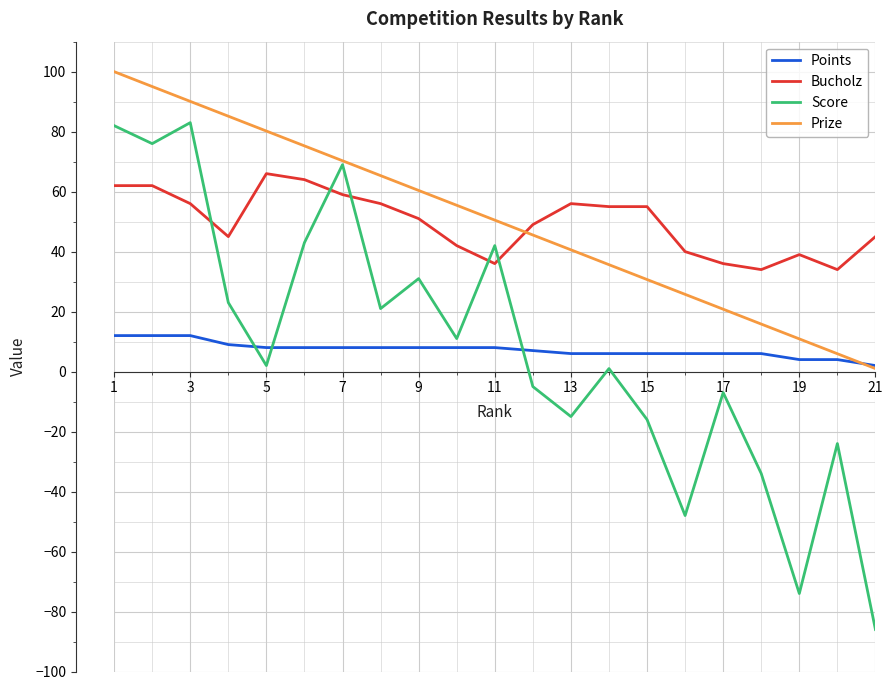

True or false: Bucholz and Points cross at least once.

False